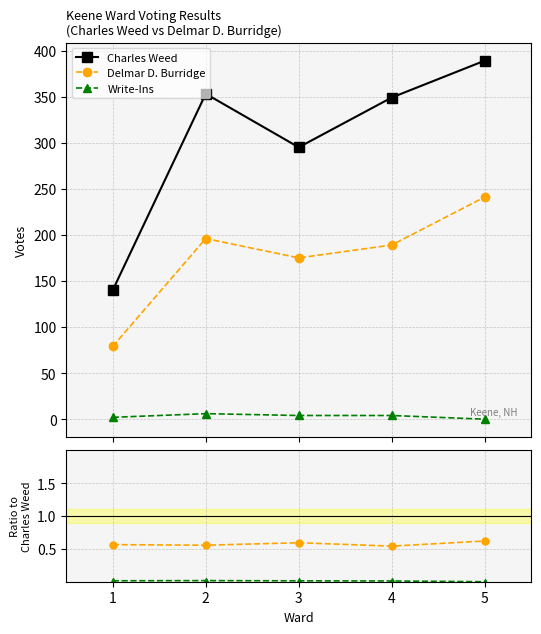

Is the value of Charles Weed at 4 greater than the value of Write-Ins at 5?

Yes